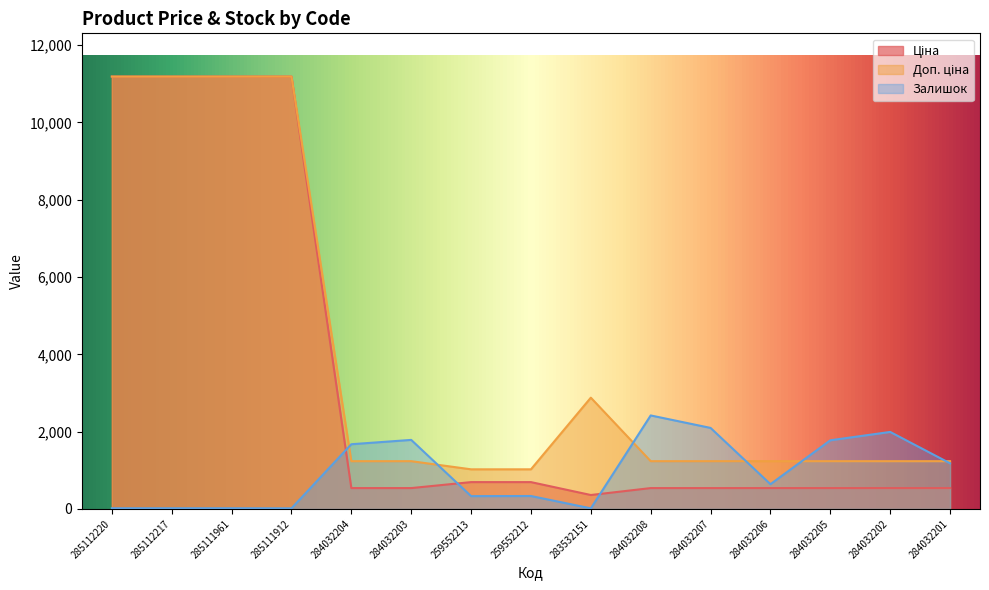

Does the chart have visible grid lines?

No